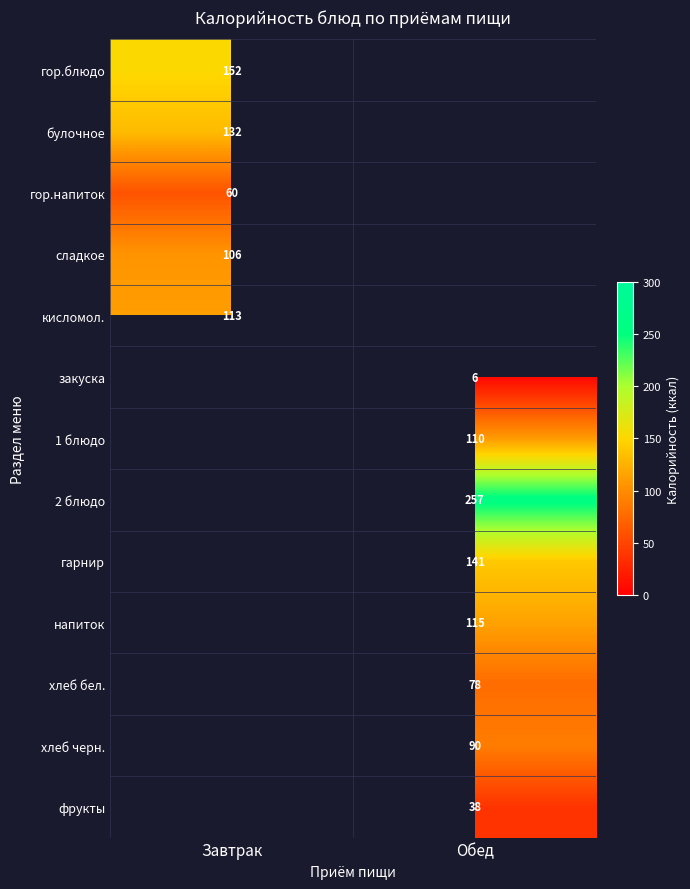

Is the value of фрукты at Обед greater than the value of 2 блюдо at Обед?

No